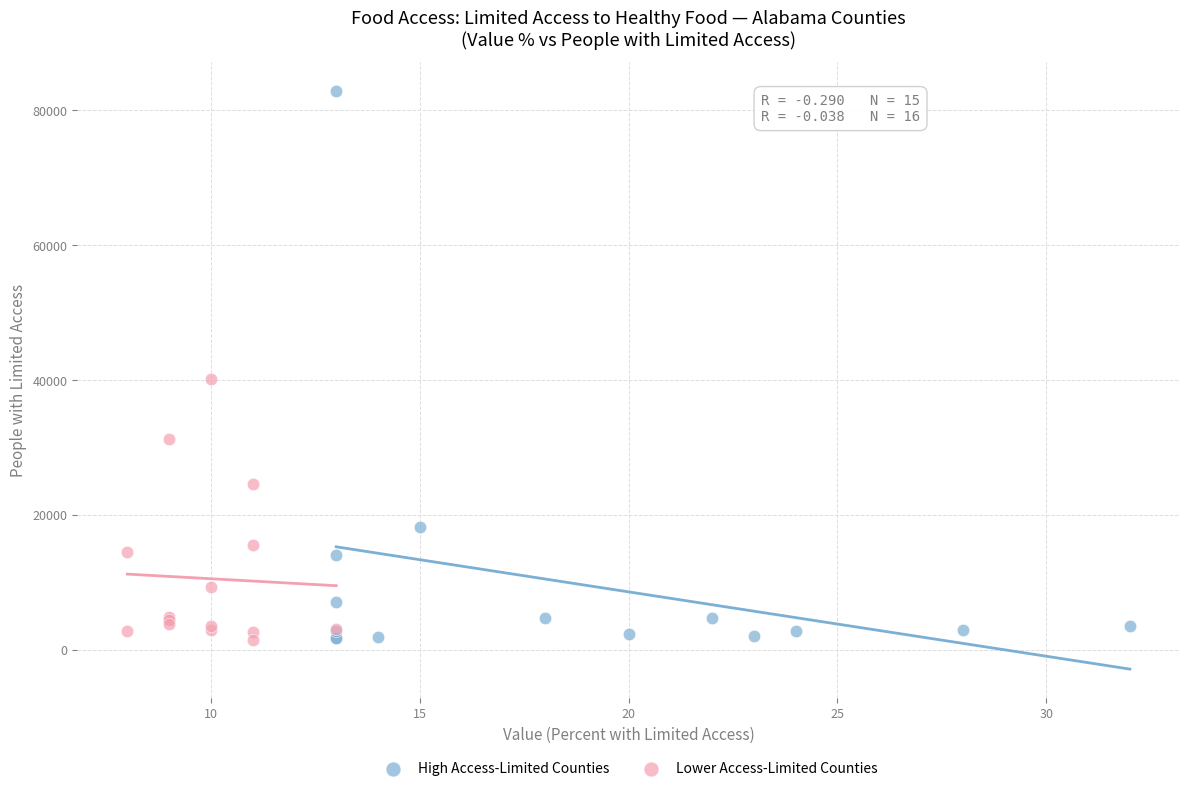

Which series has the widest spread of Y values?

High Access-Limited Counties